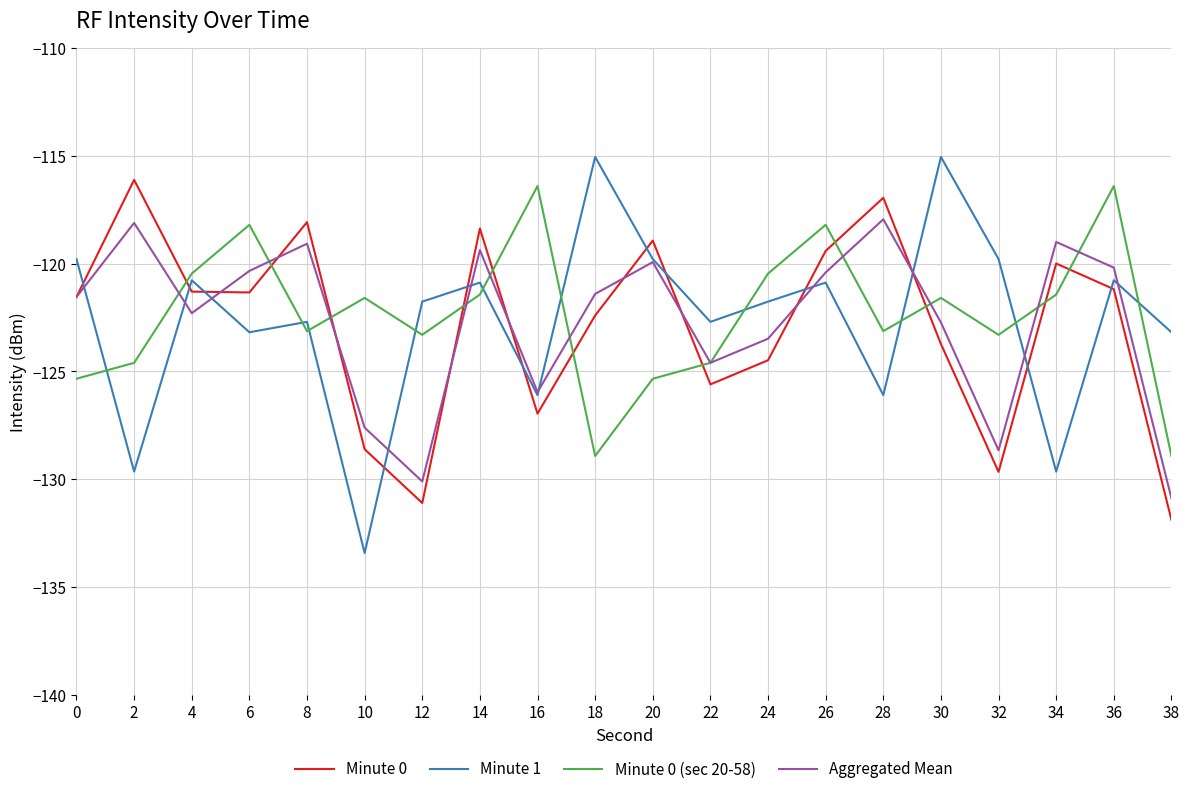

Is the value of Minute 1 at 4 greater than the value of Aggregated Mean at 16?

Yes